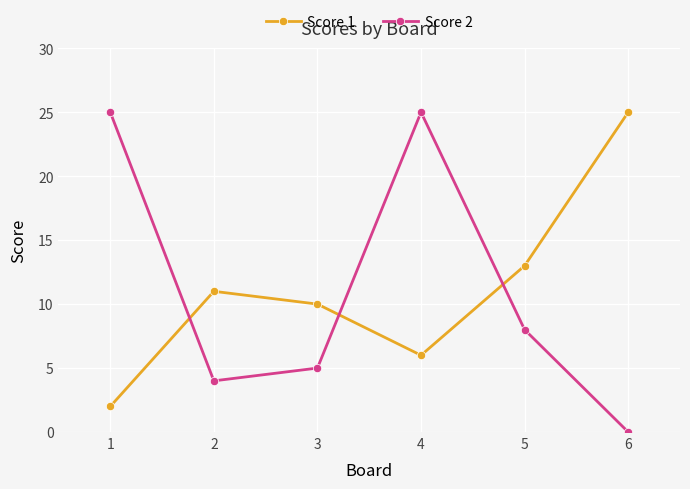

At which label does Score 2 reach its minimum?

6